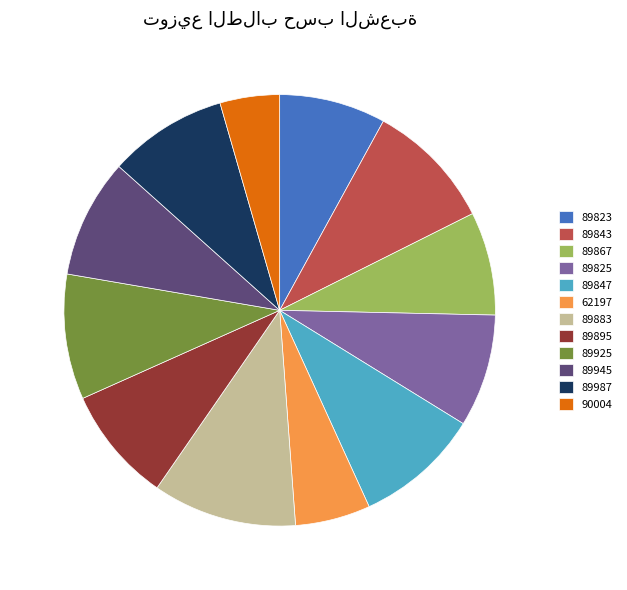

Is the sum of 90004 and 89847 greater than half?

No